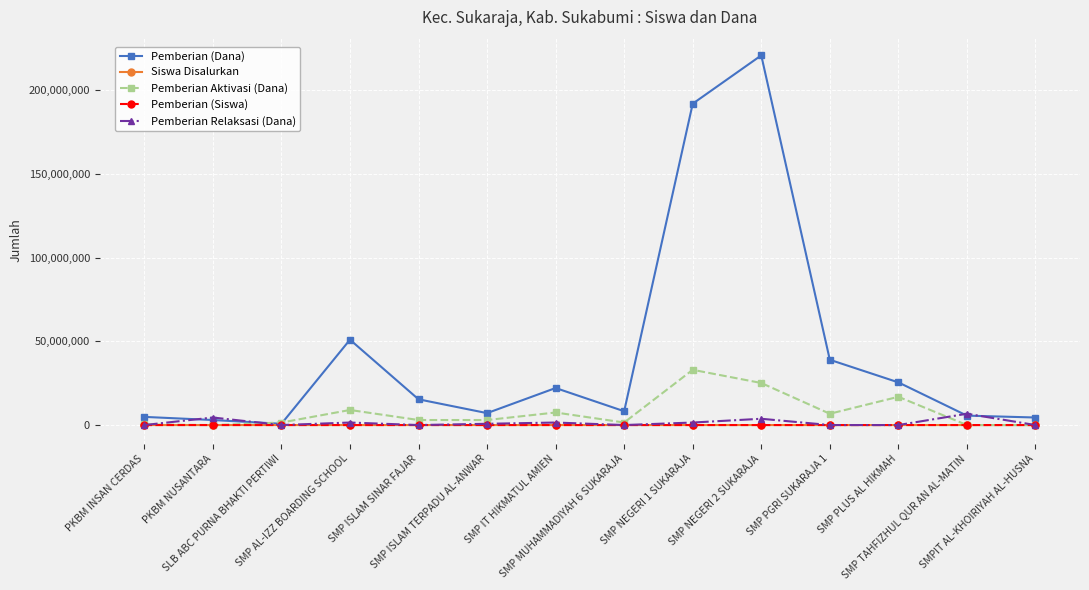

What is the greatest value displayed?

220875000